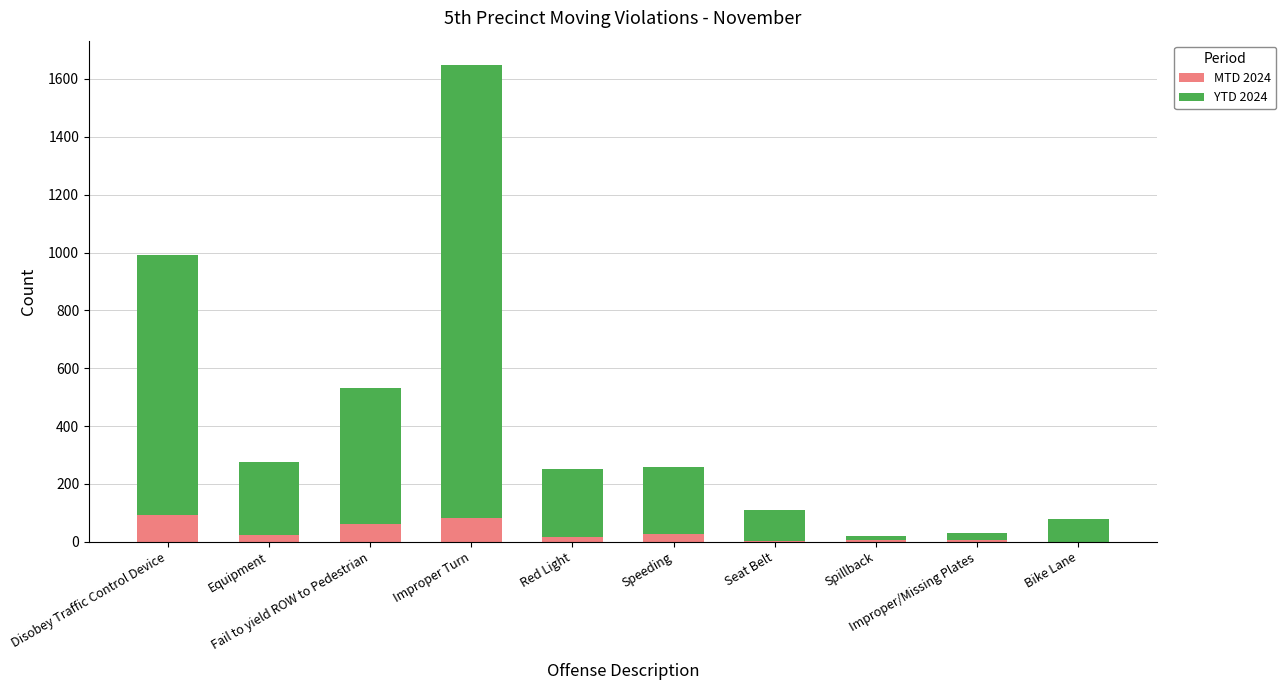

Does the chart contain stacked bars?

Yes